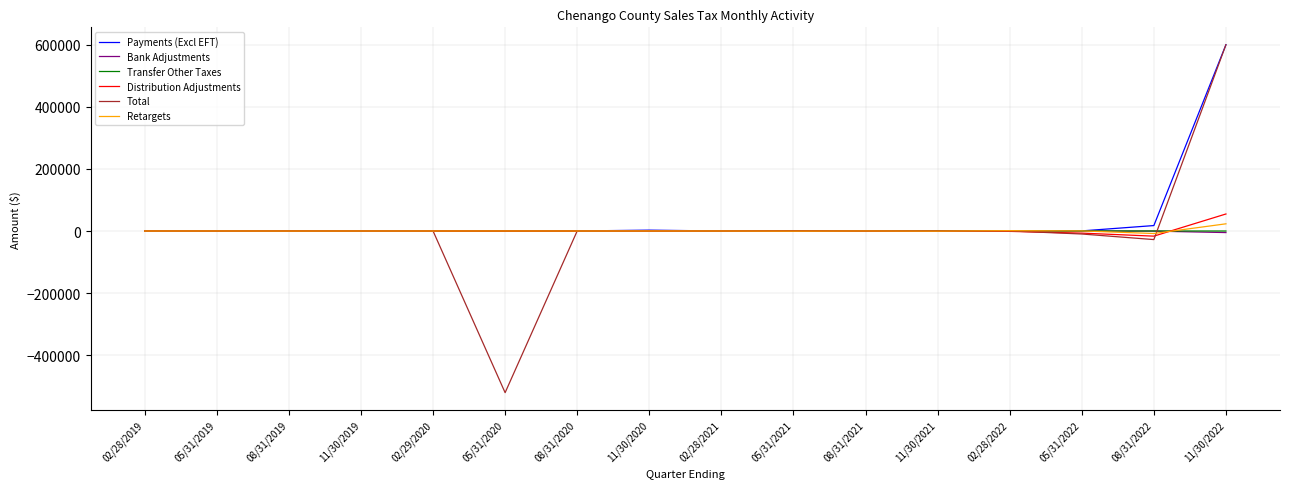

How many lines are shown in the chart?

6